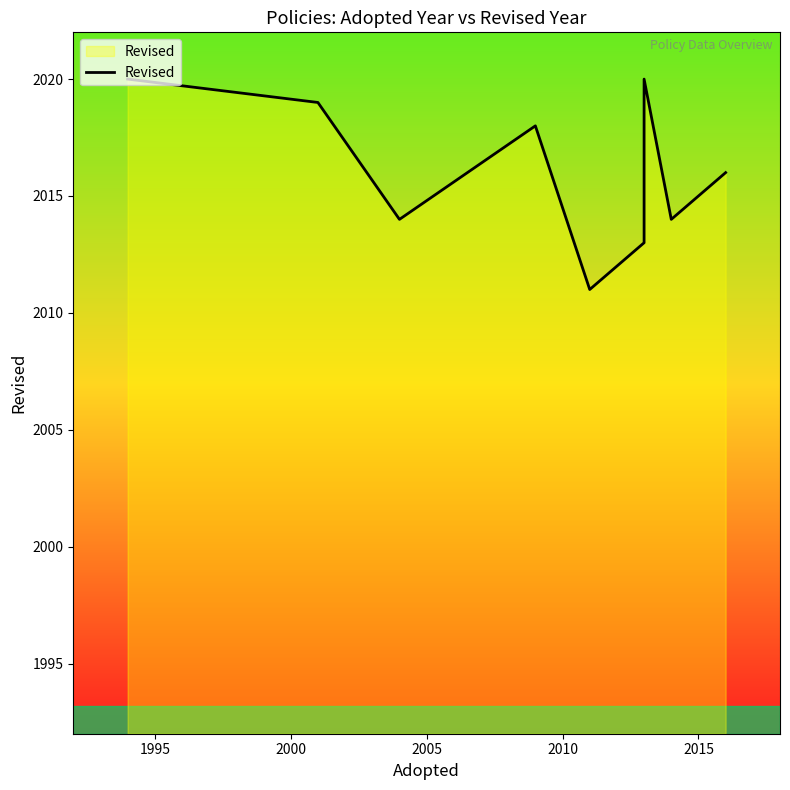

The chart shows a value of 2019 at 1995. True or false?

True